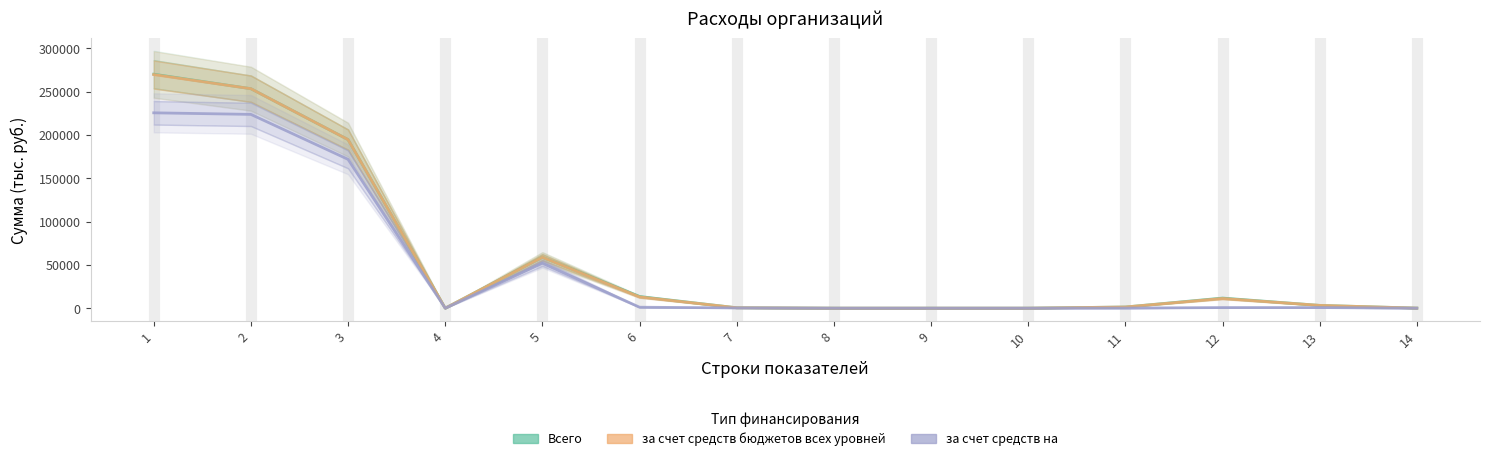

The за счет средств бюджетов всех уровней series shows 510.7 at 11. True or false?

False